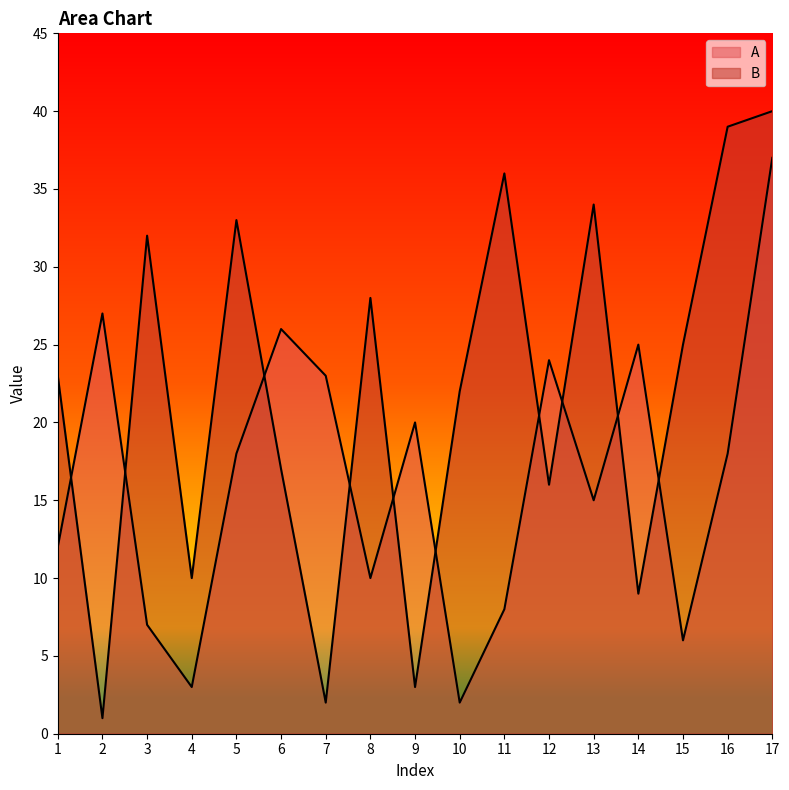

True or false: A has a value of 20 at 1.

False